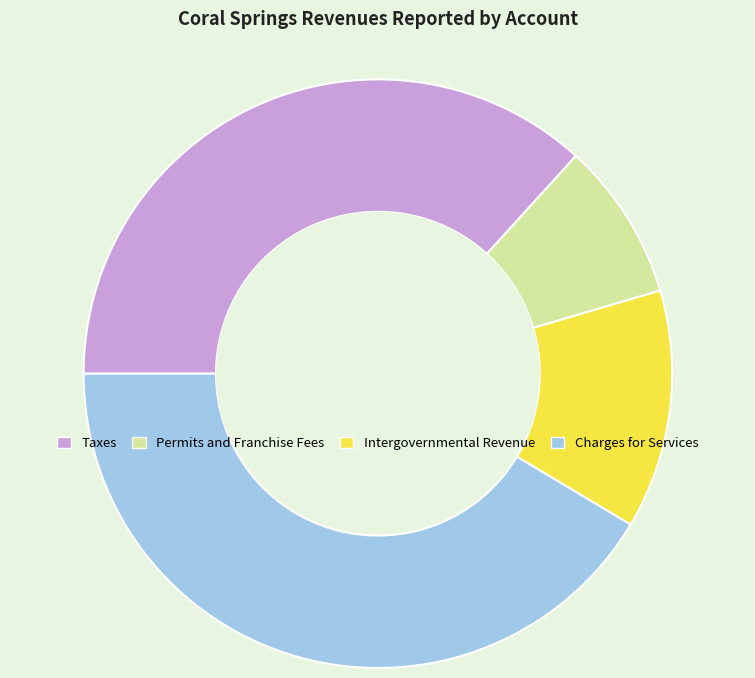

Between Intergovernmental Revenue and Charges for Services, which is larger?

Charges for Services